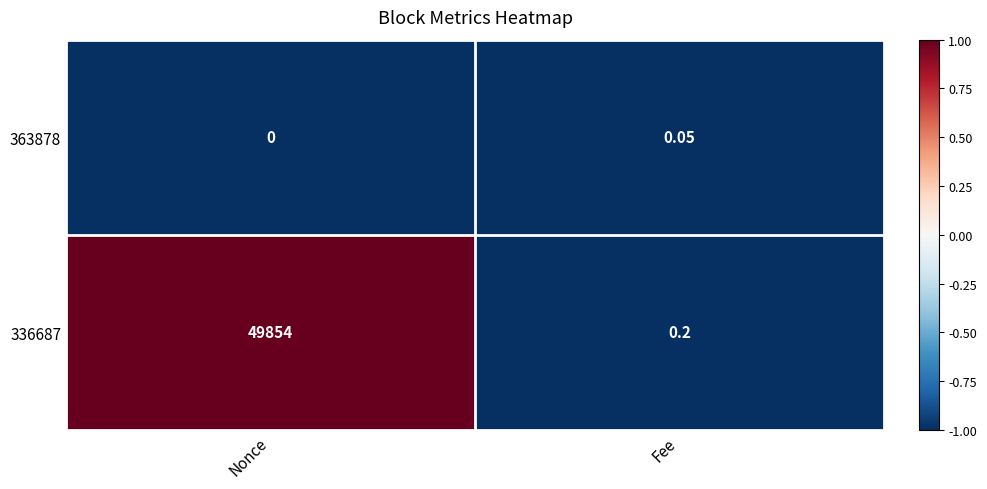

At which category is the sum across all series the highest?

Nonce